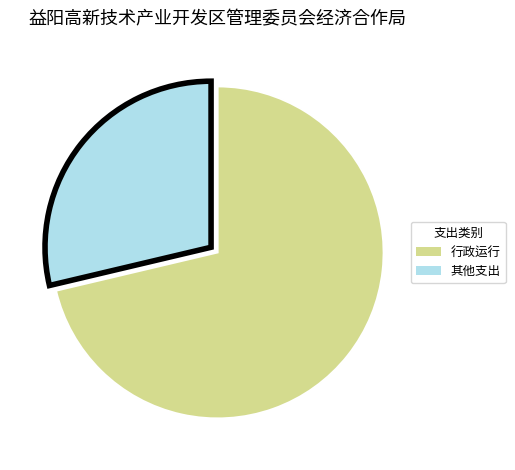

True or false: 其他支出 accounts for 38% of the total.

False